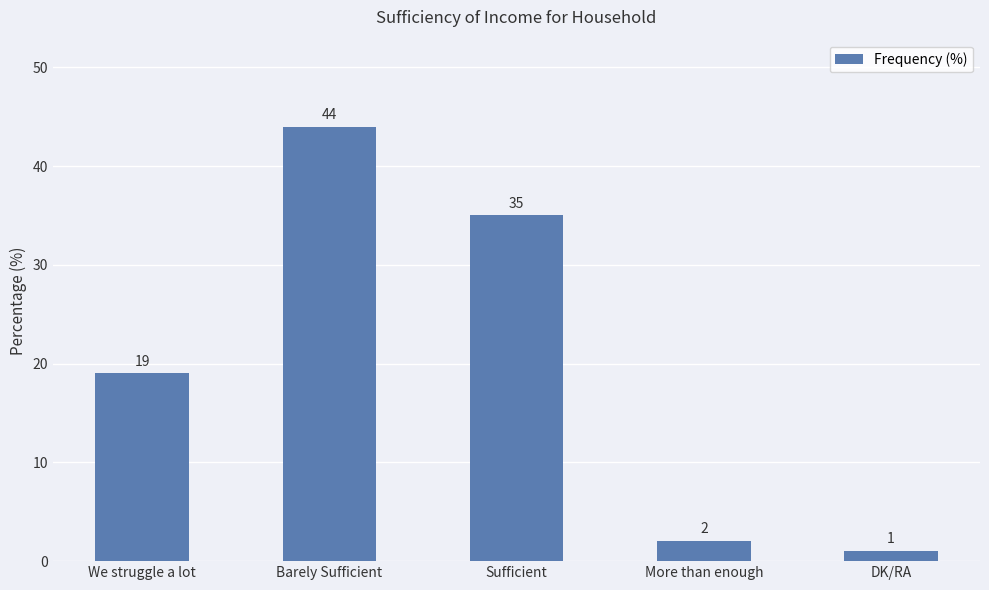

What is the difference between the second highest and second lowest values?

33